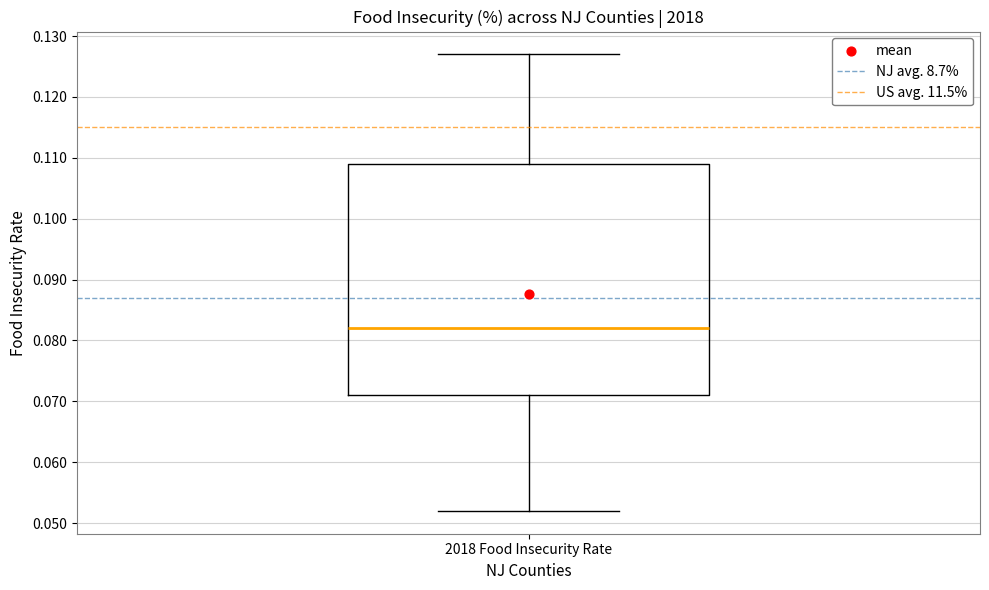

Where does the upper whisker of the box for 2018 Food Insecurity Rate end on the y-axis? The values are not printed on the chart, so give them approximately, as read against the axis.

0.127